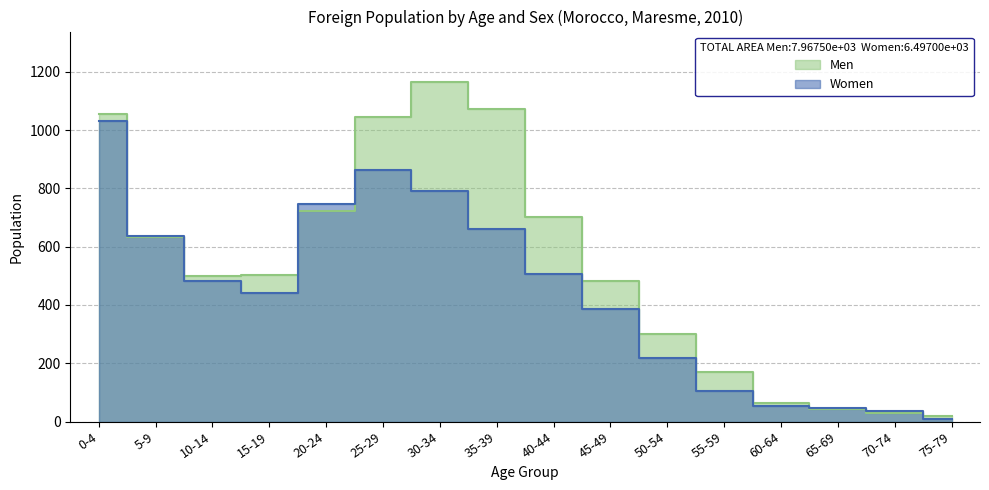

What position from the right is 75-79?

1